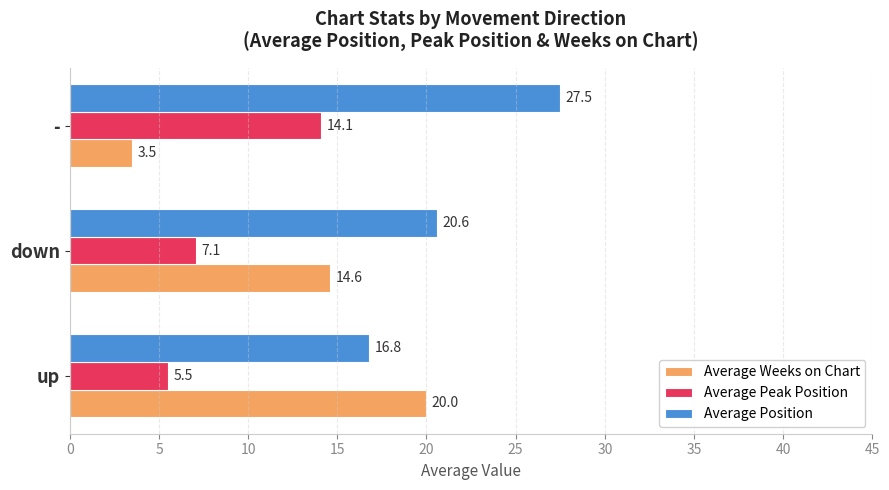

At which category is the sum across all series the highest?

-